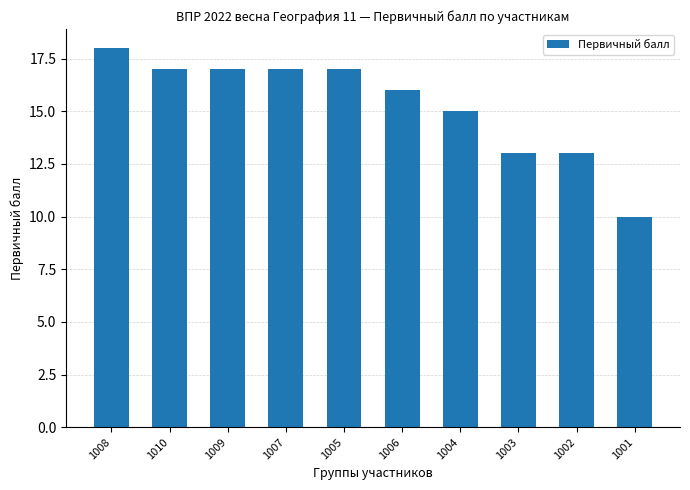

Reading left to right, list all the values displayed in this chart.

1008=18	1010=17	1009=17	1007=17	1005=17	1006=16	1004=15	1003=13	1002=13	1001=10